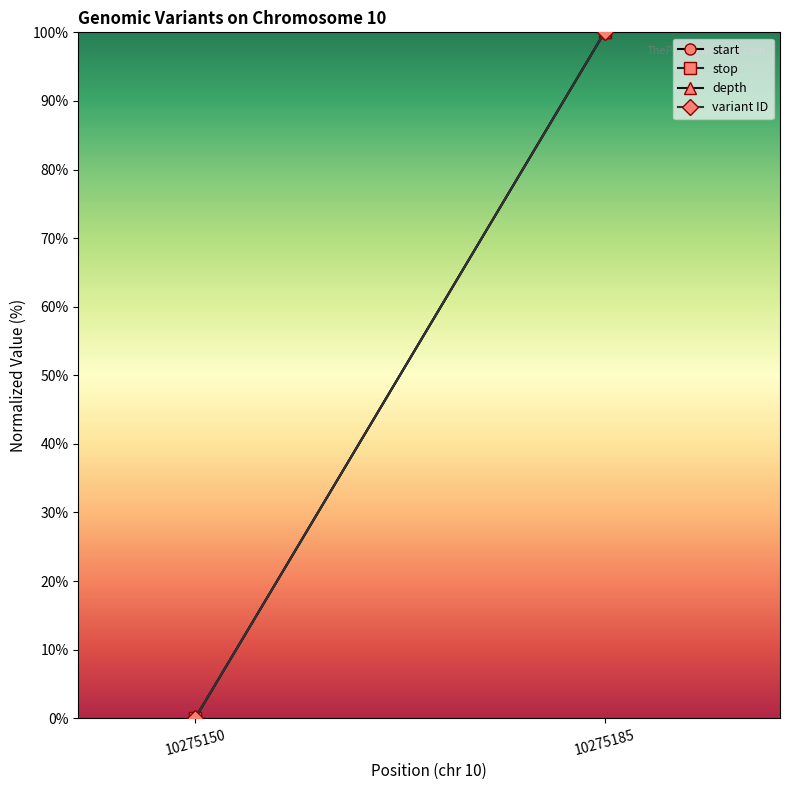

Reading left to right, list all the values displayed in this chart.

start: 0	100
stop: 0	100
depth: 0	100
variant ID: 0	100